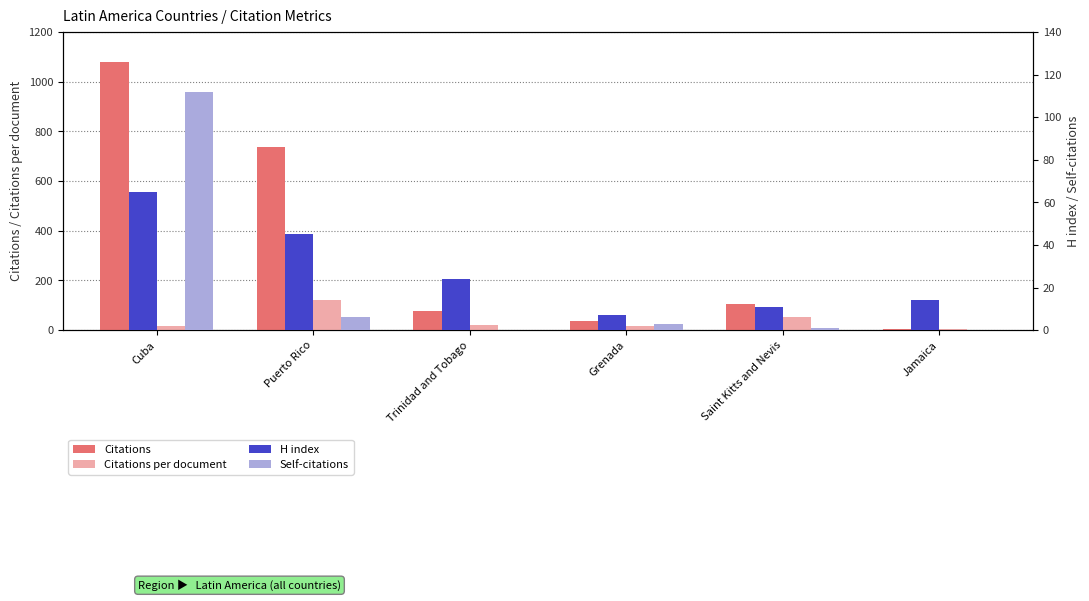

Reading left to right, extract all data points from this chart.

Citations: Cuba=1080.0	Puerto Rico=738.0	Trinidad and Tobago=79.0	Grenada=36.0	Saint Kitts and Nevis=105.0	Jamaica=5.0
Citations per document: Cuba=17.4	Puerto Rico=123.0	Trinidad and Tobago=19.8	Grenada=18.0	Saint Kitts and Nevis=52.5	Jamaica=5.0
H index: Cuba=65.0	Puerto Rico=45.0	Trinidad and Tobago=24.0	Grenada=7.0	Saint Kitts and Nevis=11.0	Jamaica=14.0
Self-citations: Cuba=112.0	Puerto Rico=6.0	Trinidad and Tobago=0.0	Grenada=3.0	Saint Kitts and Nevis=1.0	Jamaica=0.0